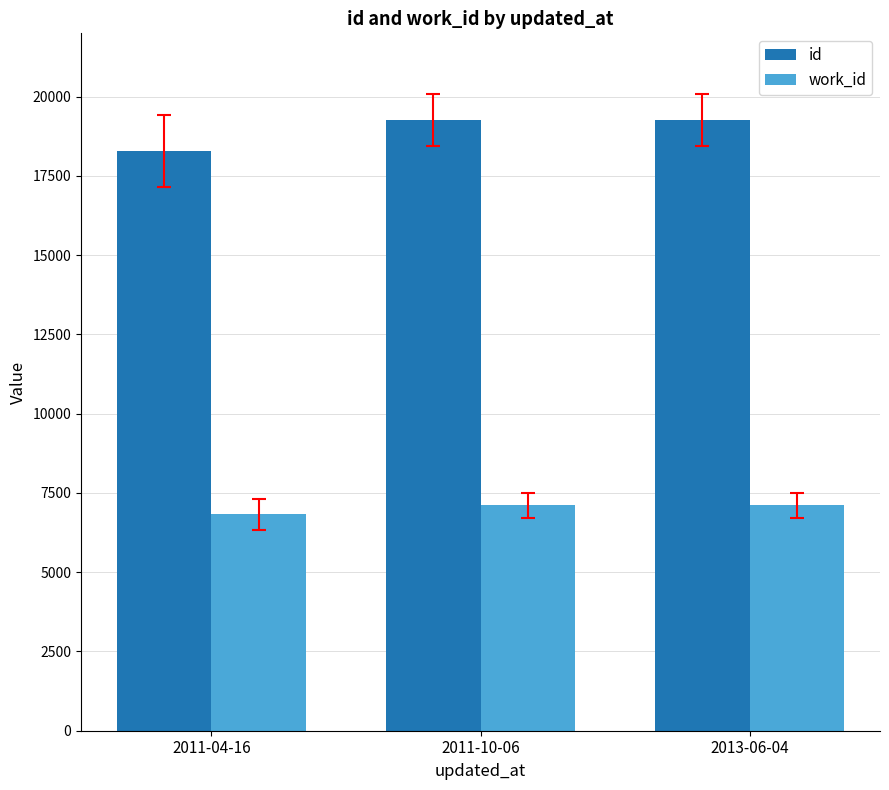

What is the maximum value shown in the chart?

19254